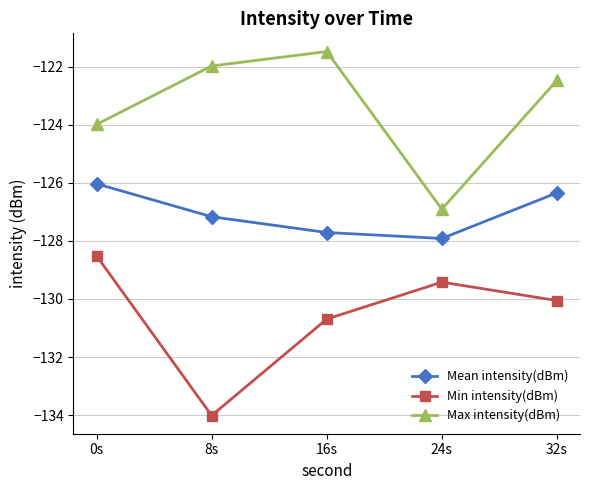

Reading left to right, transcribe all the data shown in this chart.

Mean intensity(dBm): -126.0	-127.2	-127.7	-127.9	-126.3
Min intensity(dBm): -128.5	-134.0	-130.7	-129.4	-130.1
Max intensity(dBm): -124.0	-122.0	-121.5	-126.9	-122.5